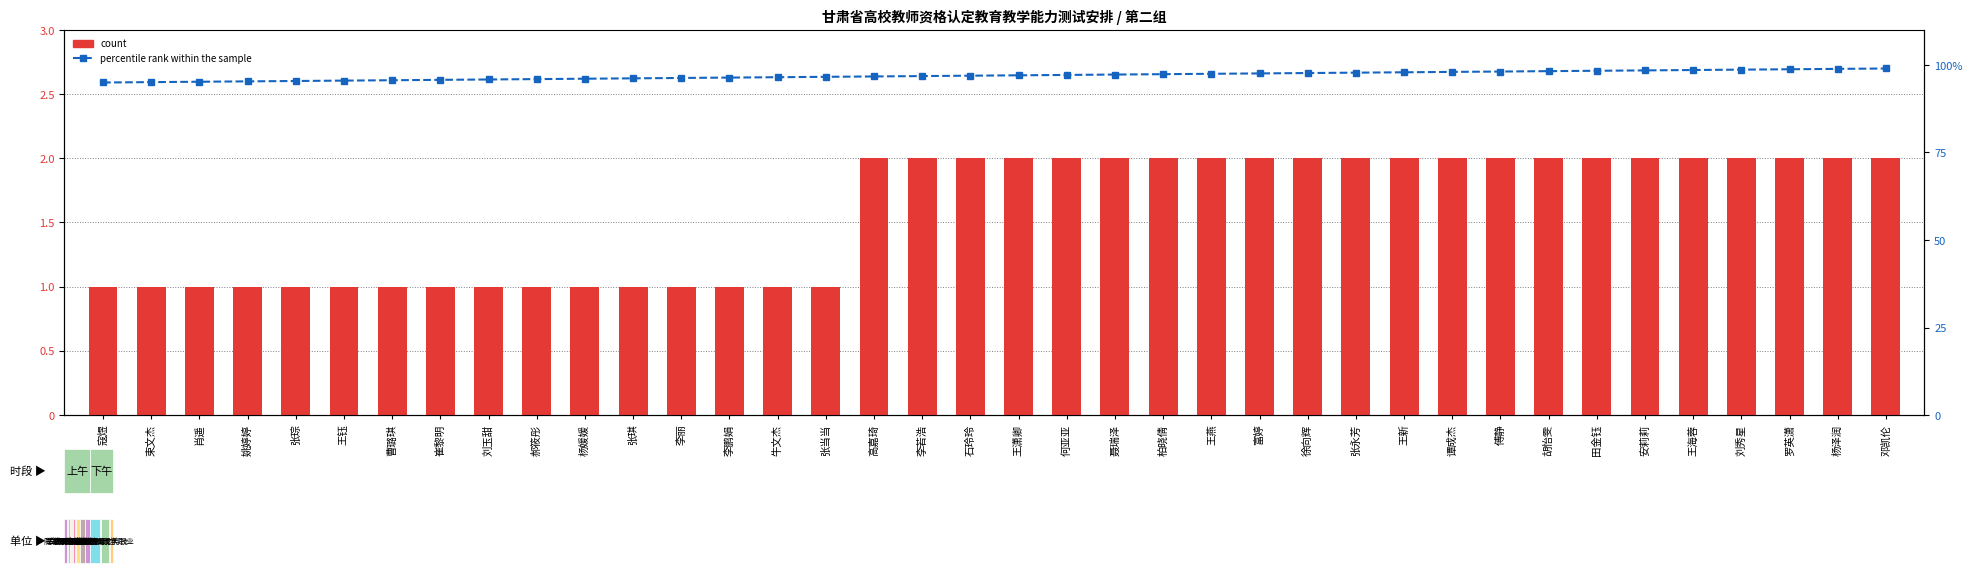

What are all the series names shown in the legend?

count, percentile rank within the sample